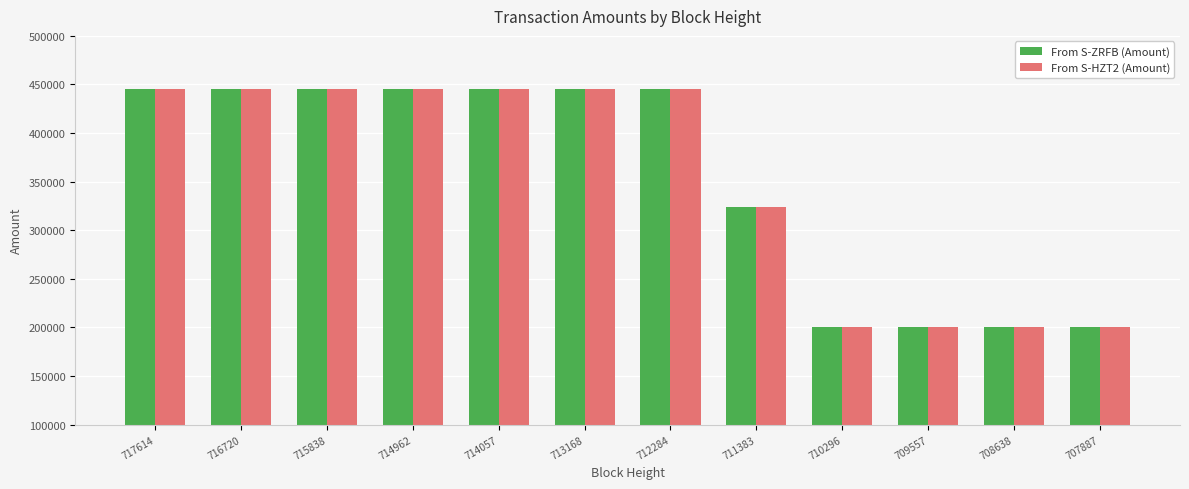

What is the value of the From S-HZT2 (Amount) bar at the 3rd from the left?

444937.3